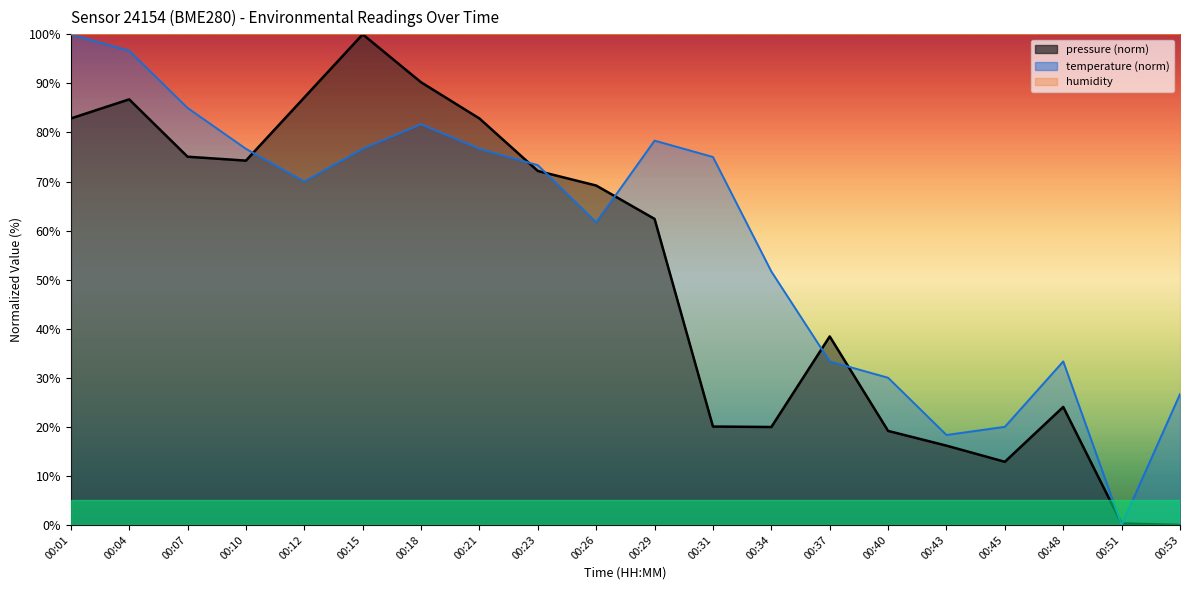

Is the value of temperature at 00:51 greater than the value of pressure at 00:31?

No